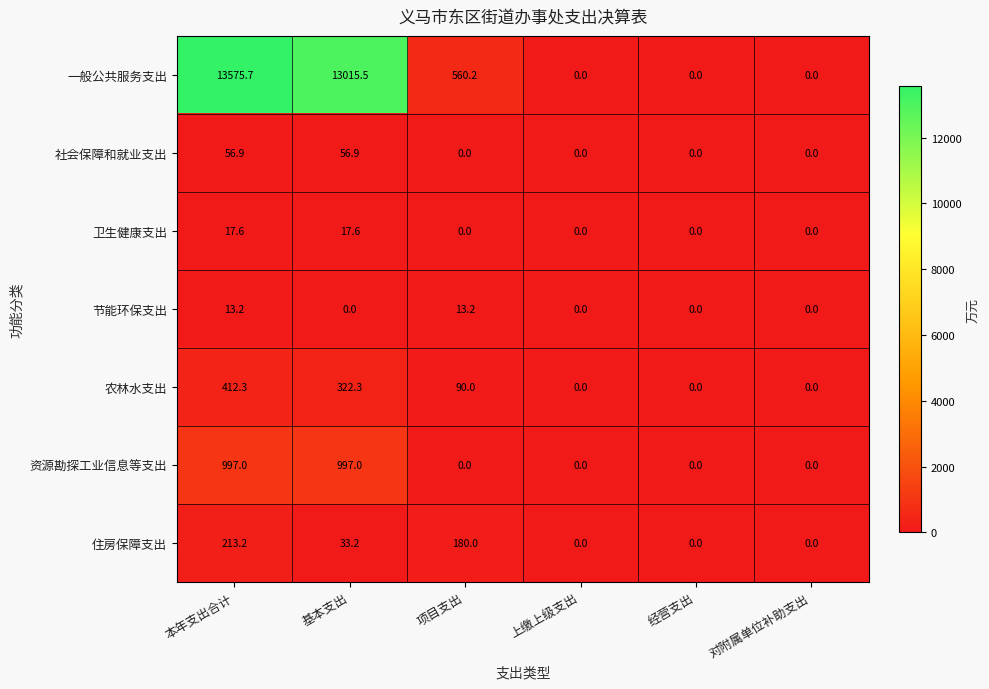

Between 基本支出 and 经营支出, which series saw the biggest shift?

一般公共服务支出